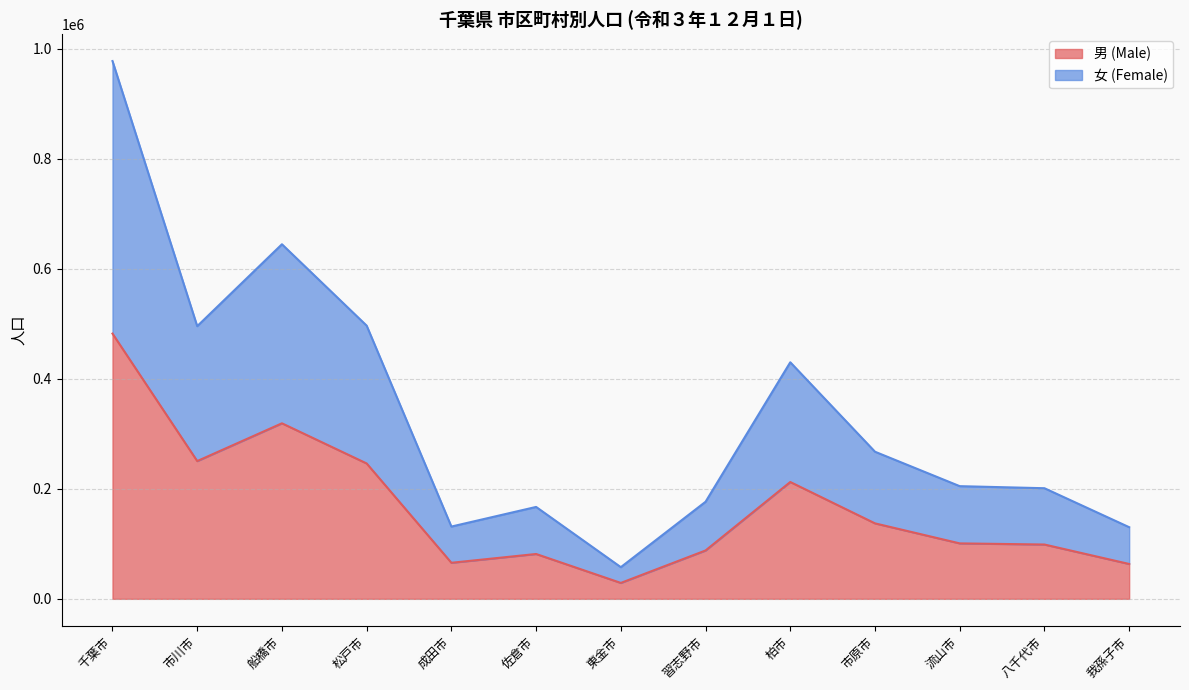

At which label does 男 (Male) reach its peak?

千葉市